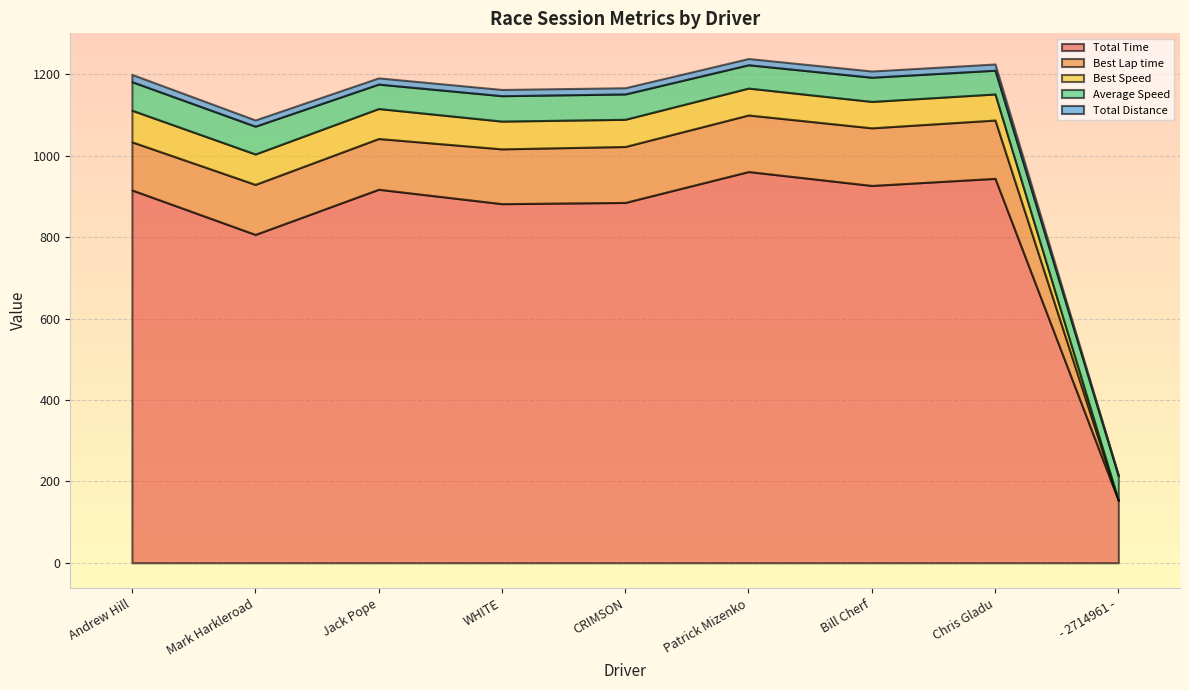

Reading left to right, what are all the values shown in this chart?

Total Time: 915.8	806.6	917.5	882.2	885.2	961.0	926.9	944.3	153.3
Best Lap time: 118.3	122.9	124.7	134.6	137.4	139.0	141.6	143.3	0.0
Best Speed: 77.6	74.7	73.6	68.2	66.8	66.0	64.8	64.1	0.0
Average Speed: 70.2	68.3	60.0	62.4	62.2	57.3	59.4	58.3	59.9
Total Distance: 17.8	15.3	15.3	15.3	15.3	15.3	15.3	15.3	2.5